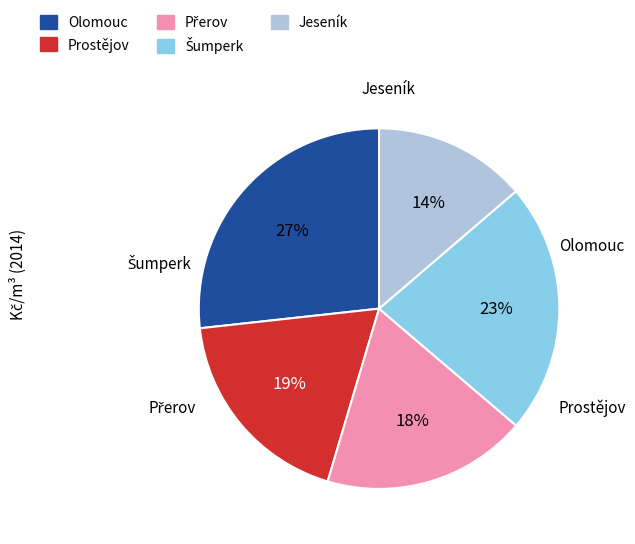

The Prostějov slice represents 29% of the pie. True or false?

False